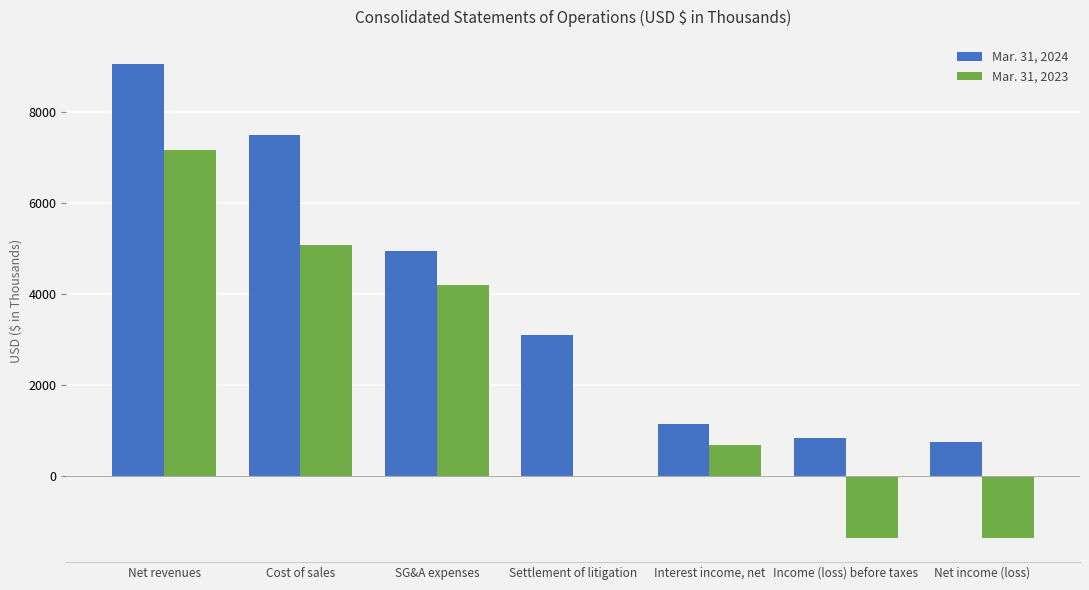

At which category does the chart reach its peak across all series?

Net revenues